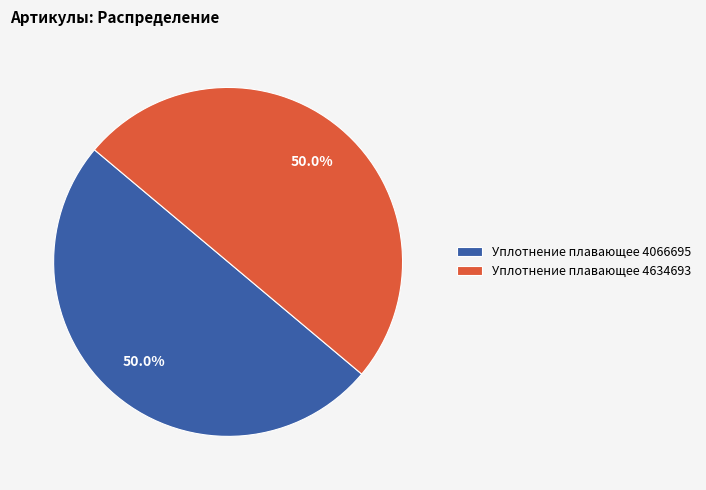

Count the number of slices in the pie.

2